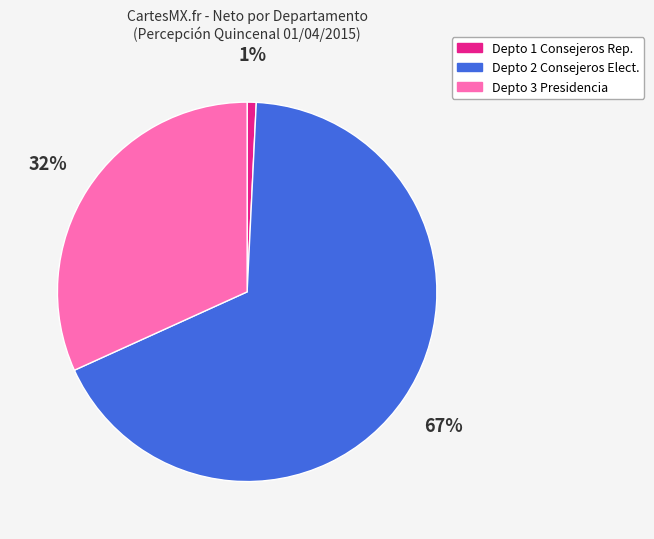

To the nearest percent, what is the average slice percentage?

33%